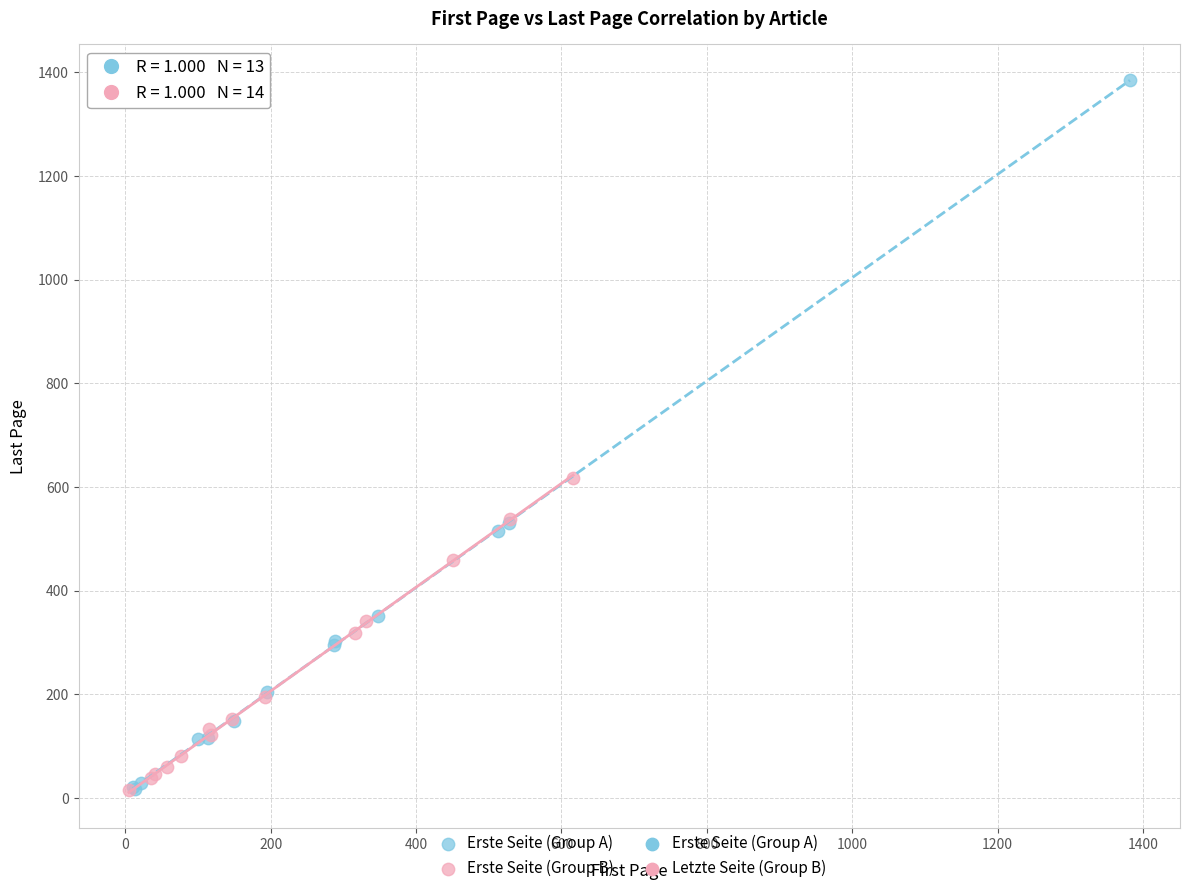

Which series has the widest spread of Y values?

Erste Seite (Group A)